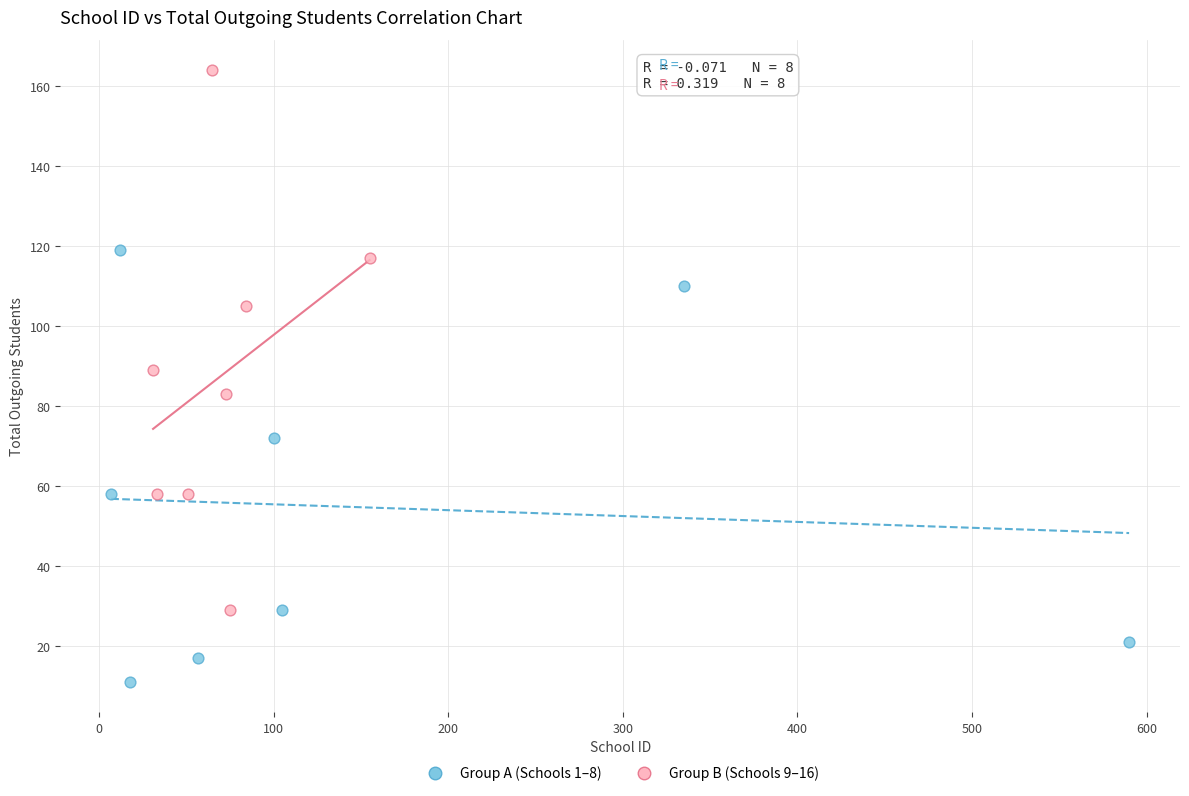

Which series contains the lowest Y value?

Group A (Schools 1–8)